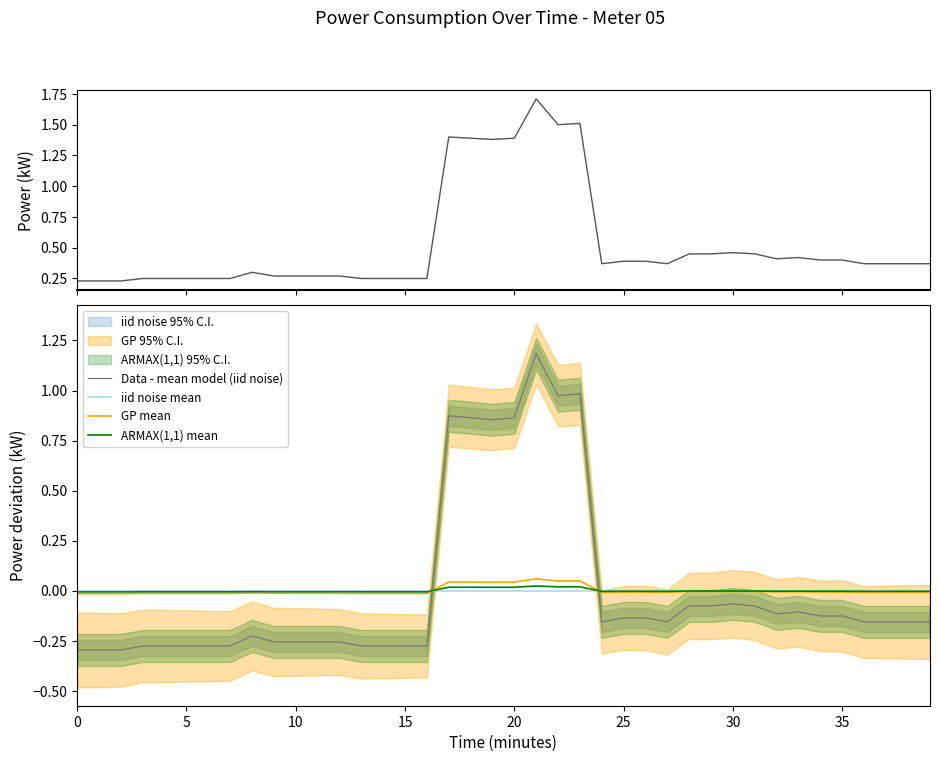

Is the value of iid noise mean at 16 greater than the value of Power signal (meter 05) at 26?

No